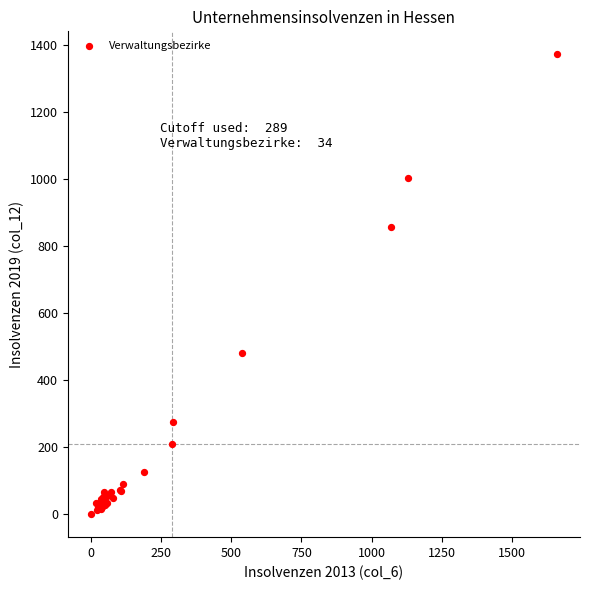

What Y value in the scatter plot is closest to 685?

857